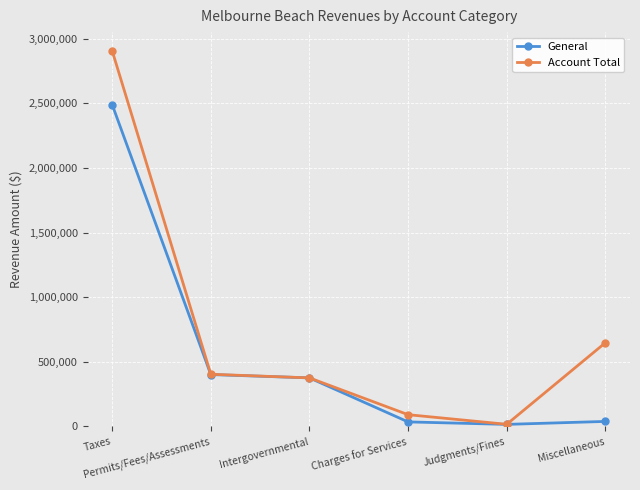

Where is Account Total nearest to the value 1461858?

Miscellaneous